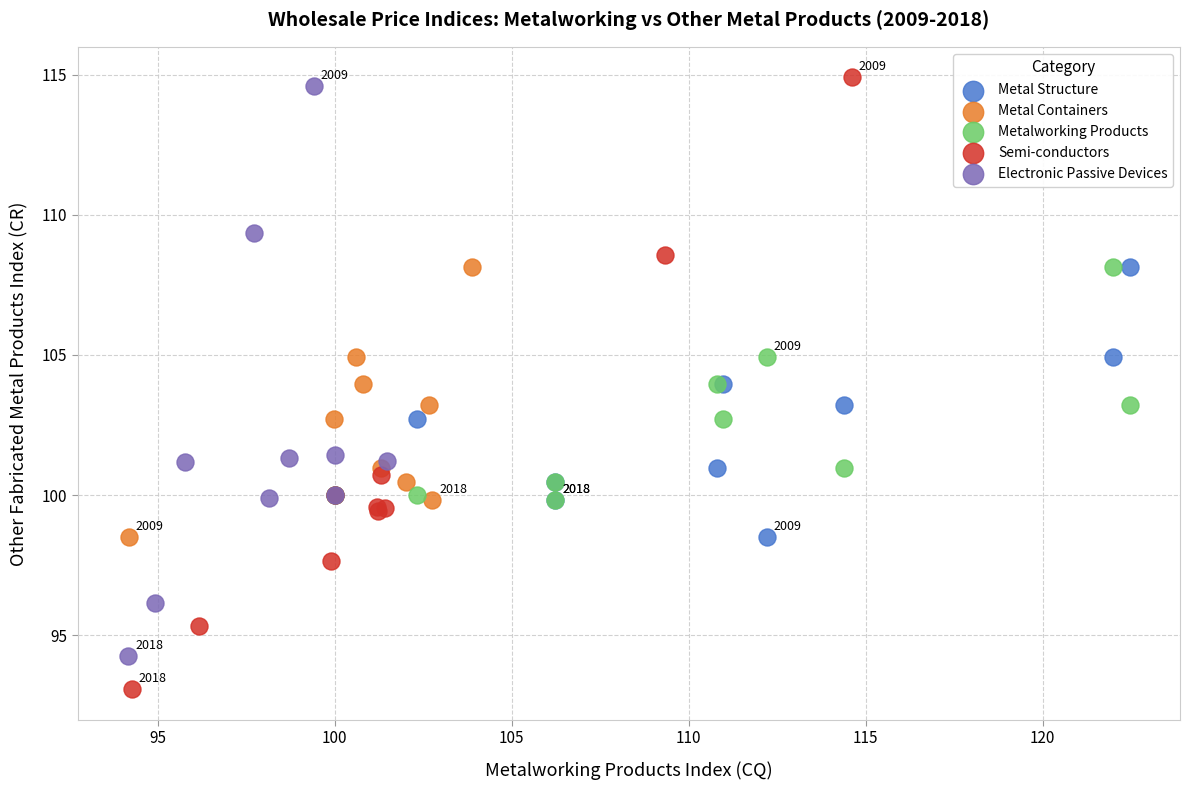

Which series has the largest Y range (max minus min)?

Semi-conductors